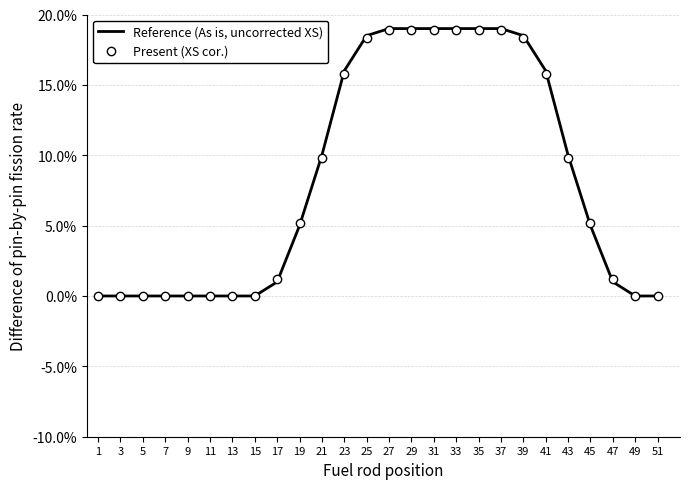

What is the maximum value shown in the chart?

19.0